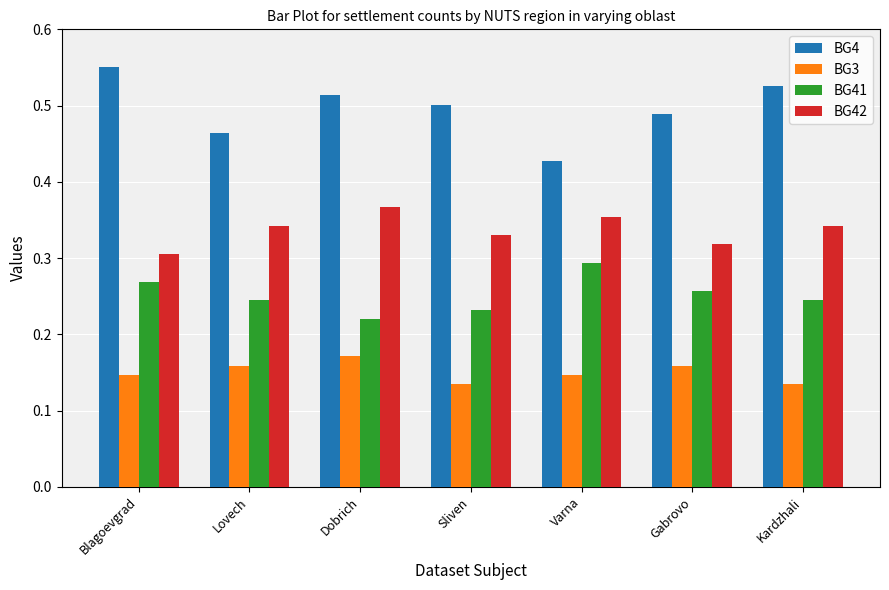

What position from the left is Dobrich?

3